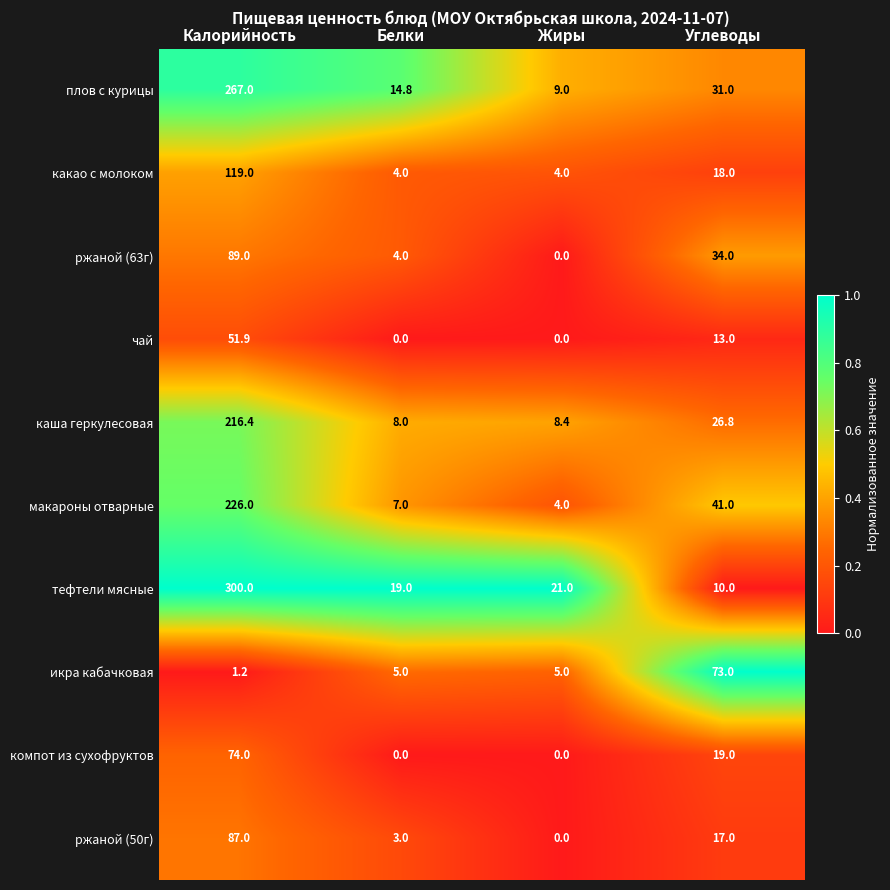

At which label does компот из сухофруктов first exceed 19?

Калорийность